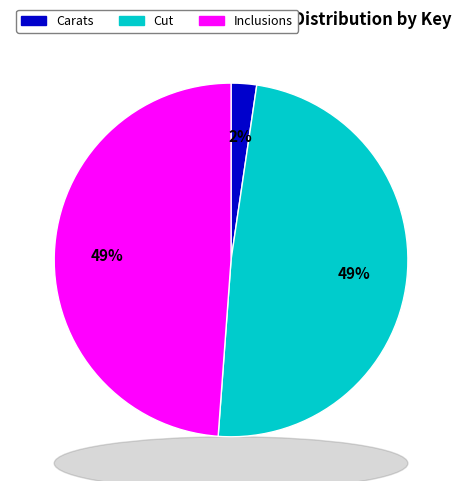

Do Carats and Inclusions together represent more than half of the pie?

Yes